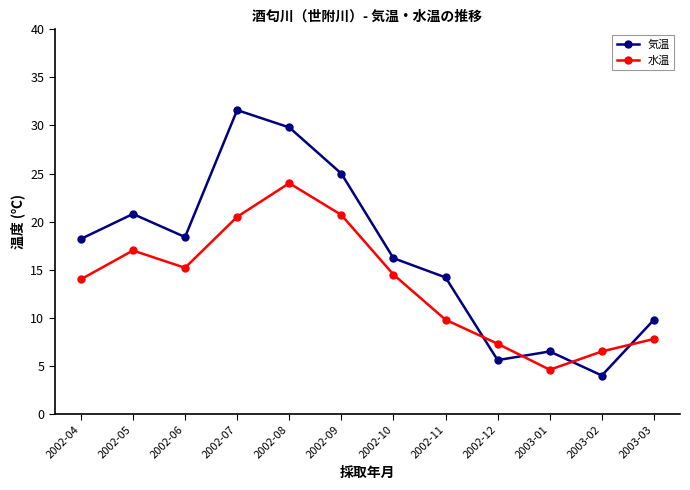

True or false: 気温 has more than 2 points higher than both neighbors.

True